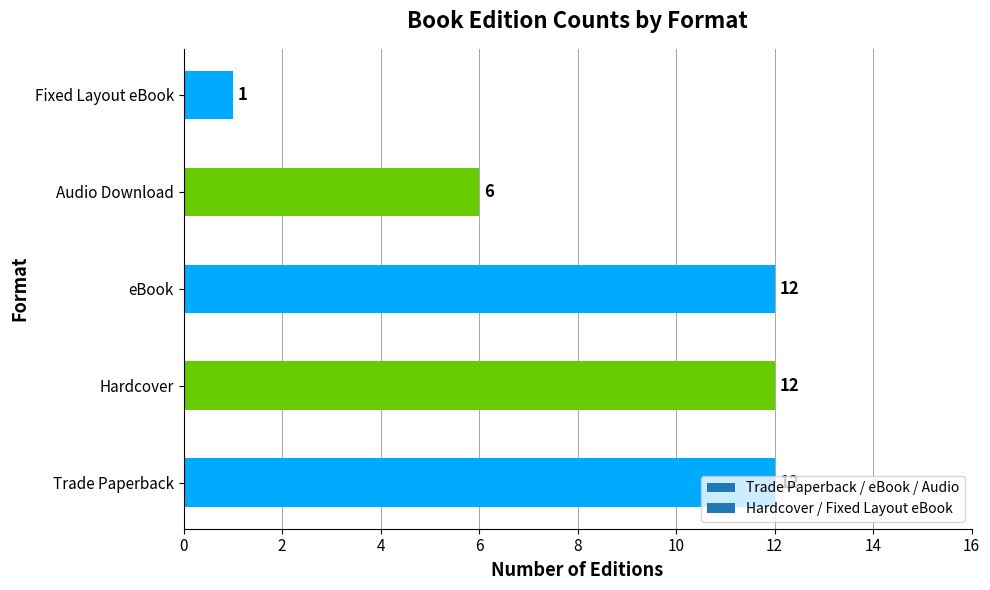

The value at Fixed Layout eBook is 1. True or false?

True